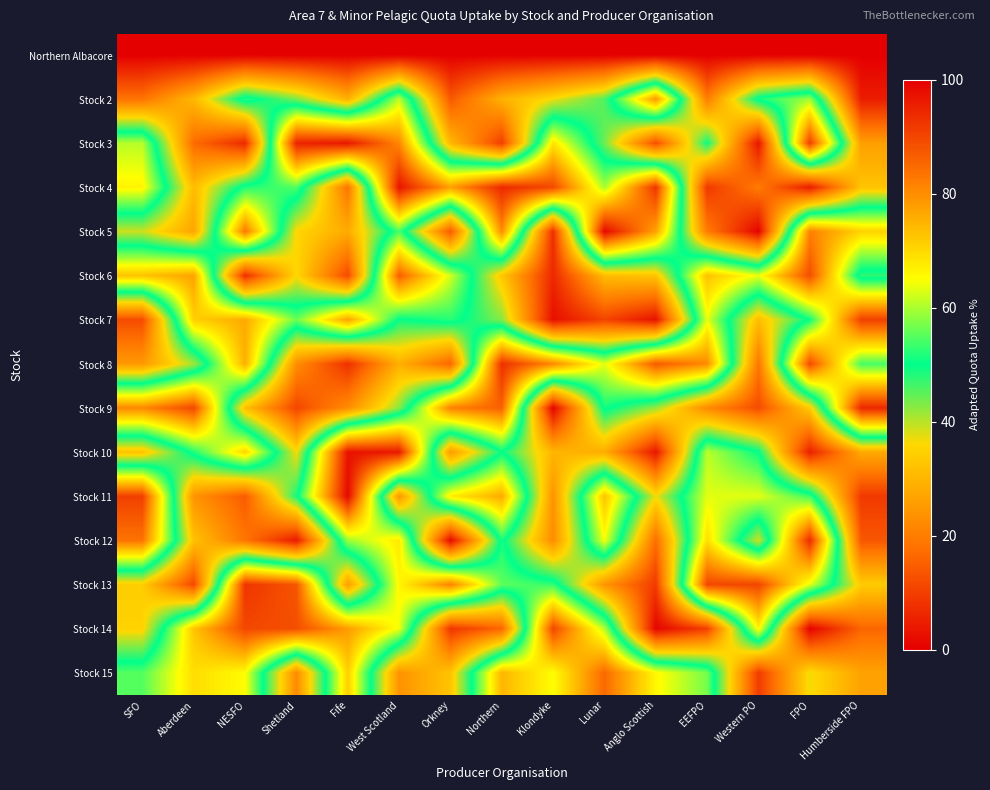

What is the difference between the highest and lowest values at Anglo Scottish?

92.2